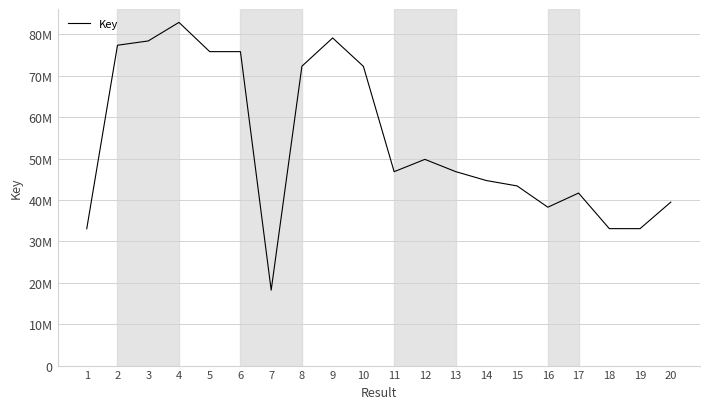

List the labels in order of value, smallest first.

7, 1, 19, 18, 16, 20, 17, 15, 14, 11, 13, 12, 10, 8, 6, 5, 2, 3, 9, 4